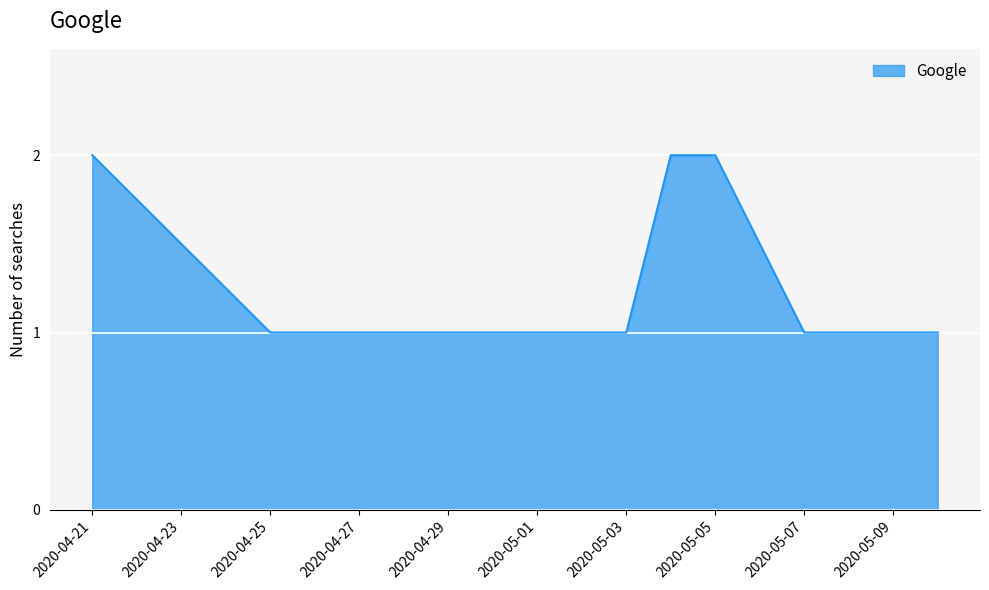

What is the average value?

1